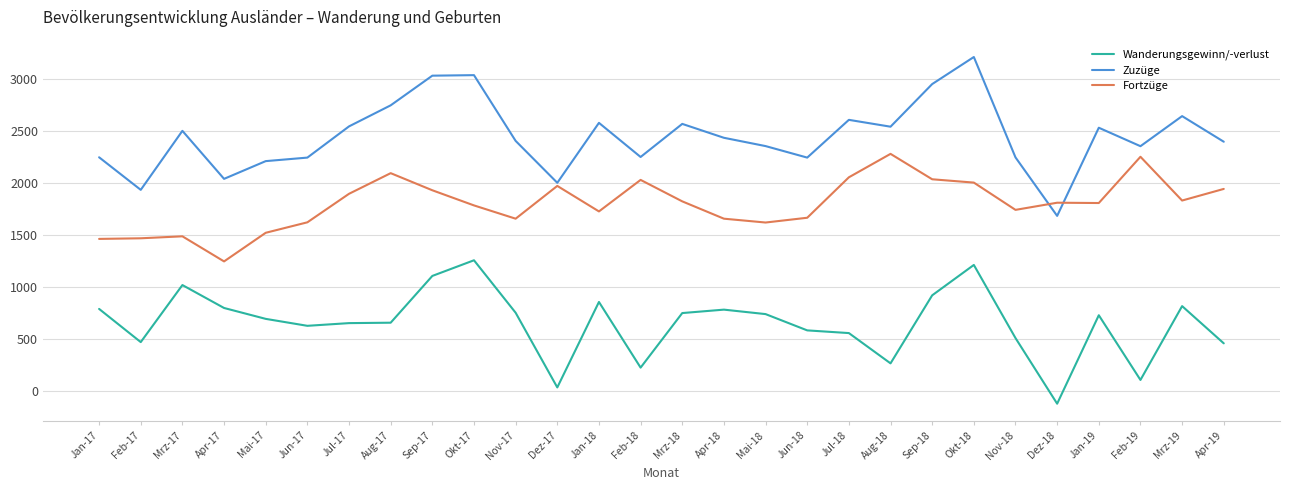

True or false: Zuzüge has more than 2 interior local peaks.

True